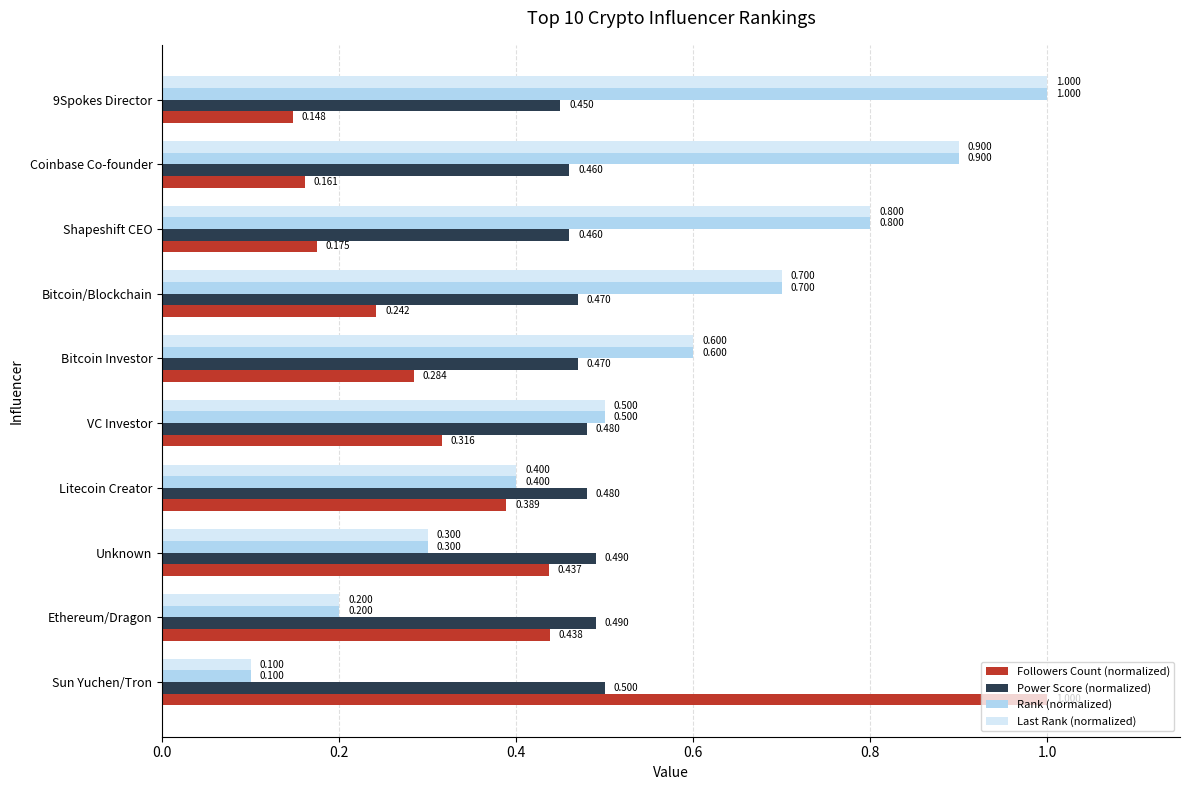

What is the sum of all Followers Count (normalized) values?

3.6